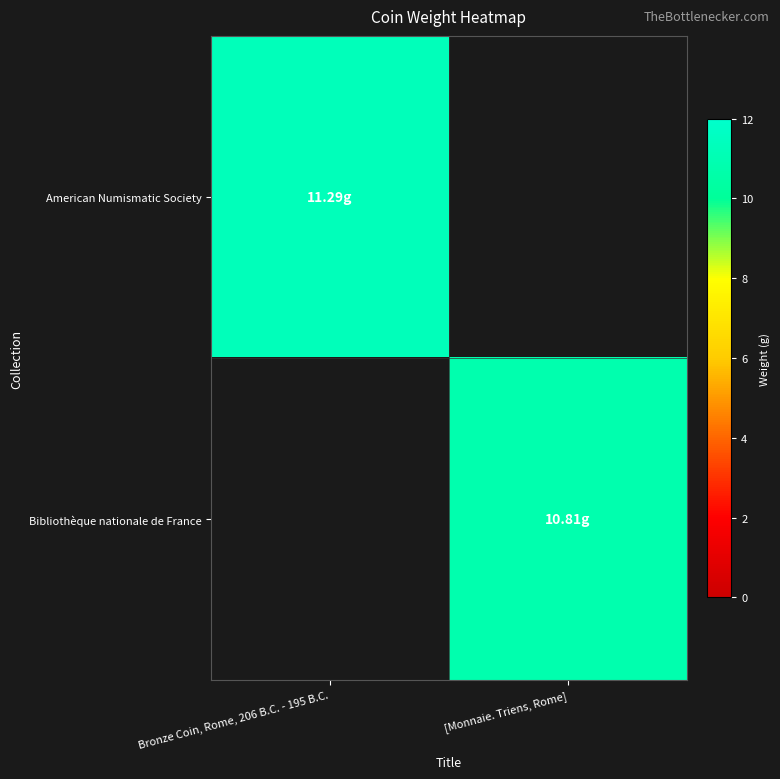

What is the total value across all series at Bronze Coin, Rome, 206 B.C. - 195 B.C.?

11.3